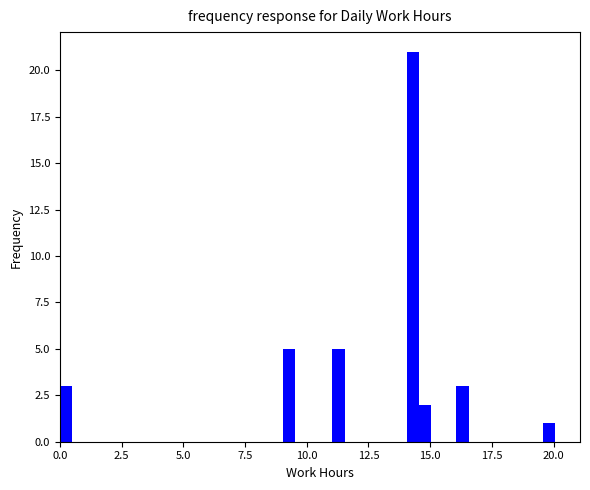

Around what value on the x-axis is the tallest bar? Give the approximate position of its centre, as read against the axis.

14.5